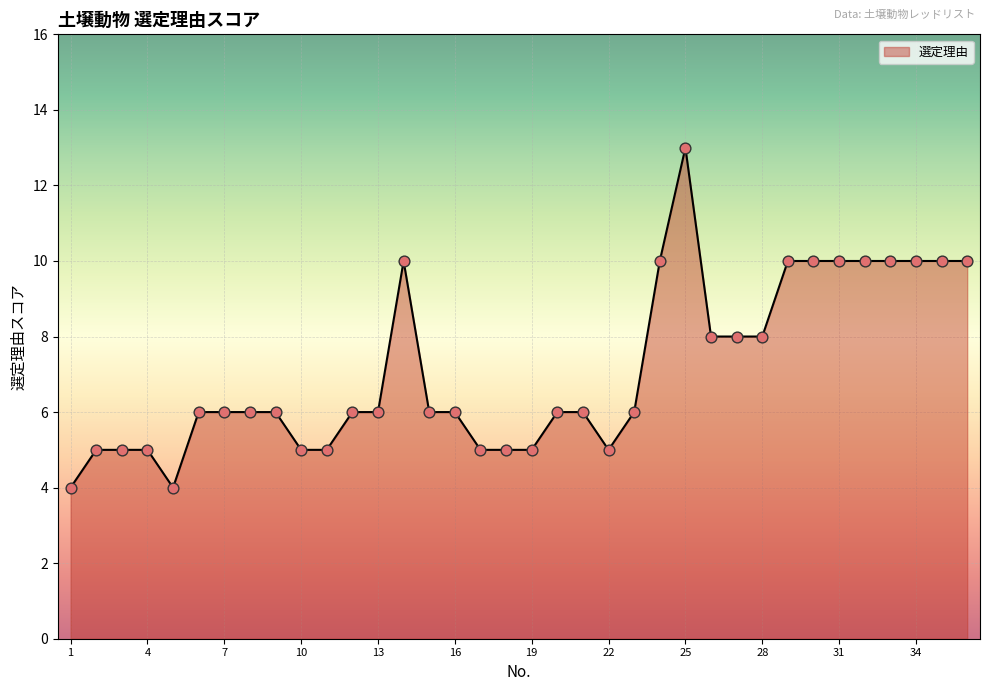

What is the maximum value shown in the chart?

13